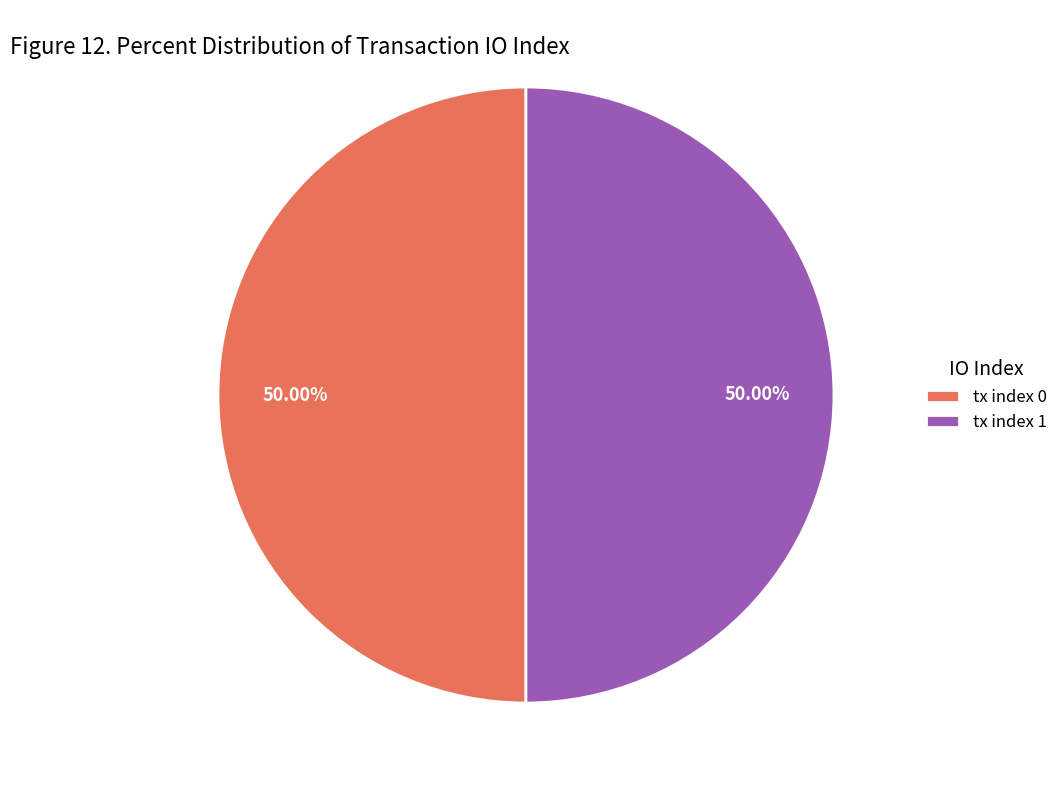

Approximately how many times larger is the value at tx index 0 compared to tx index 1?

1.0